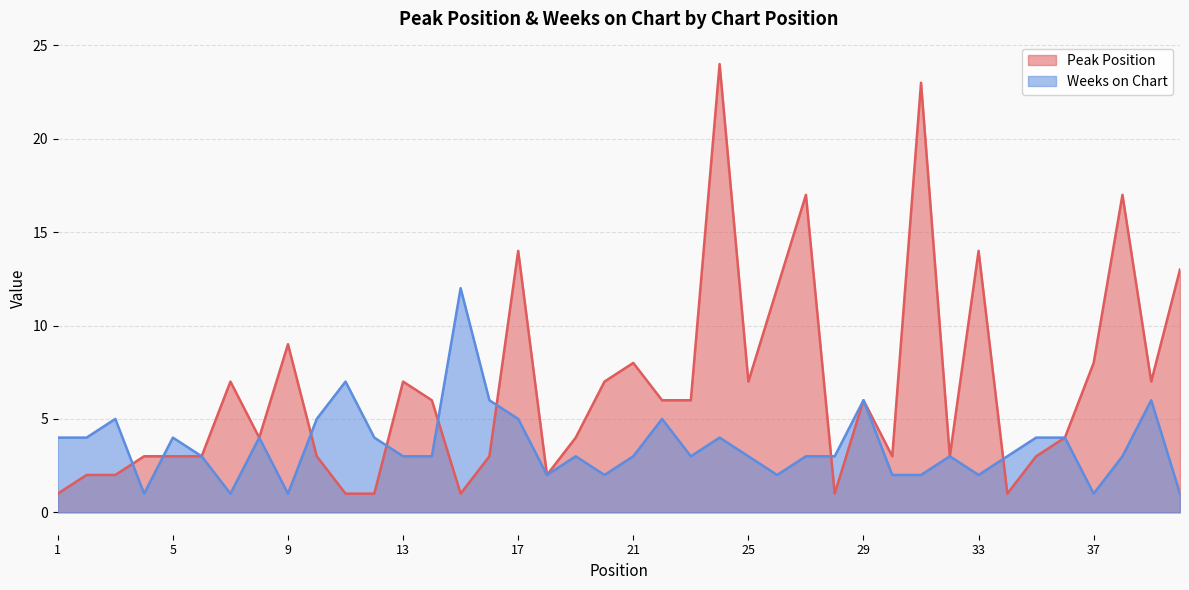

At which label does Weeks on Chart reach its peak?

15